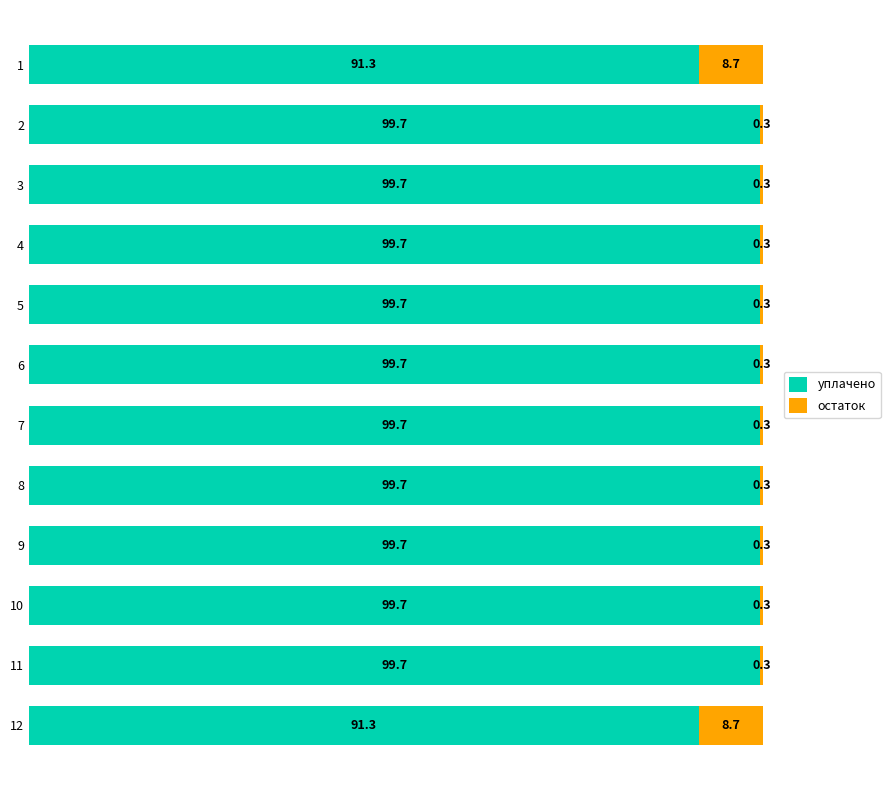

Is it true that уплачено equals 91.3 at 12?

True